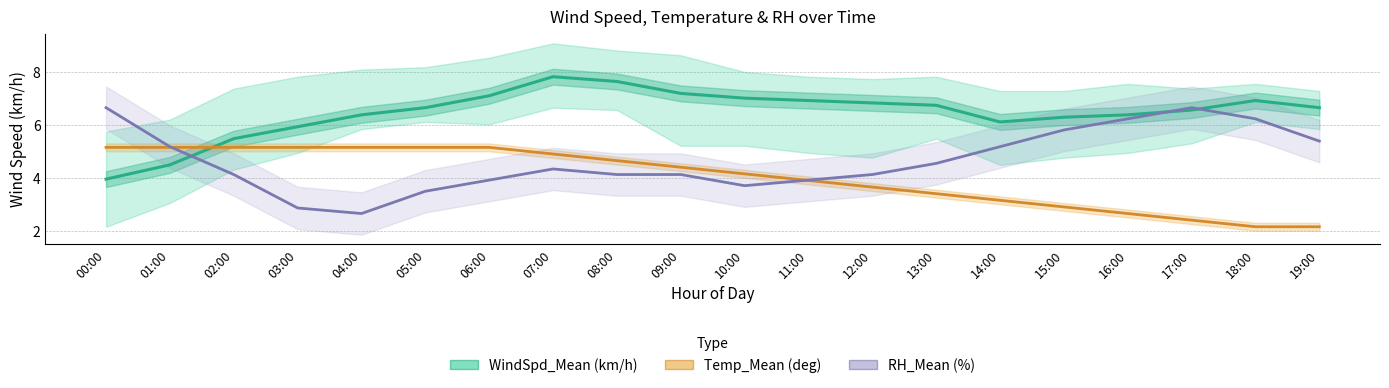

Which series ends up on top after the final intersection of WindSpd_Mean (km/h) and Temp_Mean (normalised)?

WindSpd_Mean (km/h)